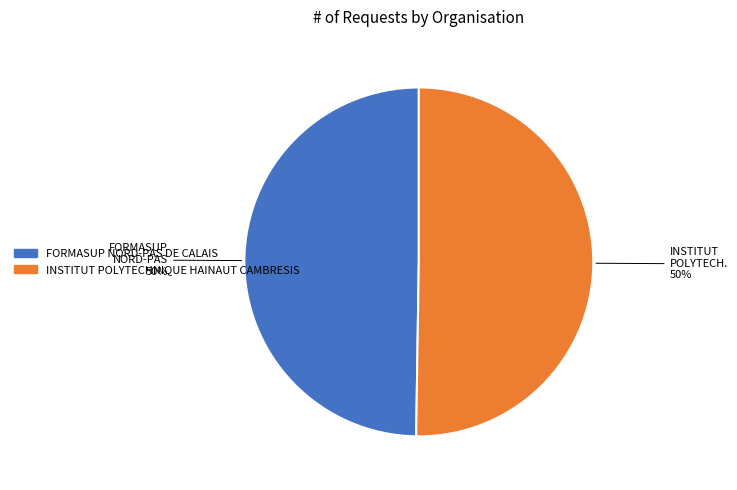

To the nearest percent, what percentage of the pie is INSTITUT POLYTECHNIQUE HAINAUT CAMBRESIS?

50%